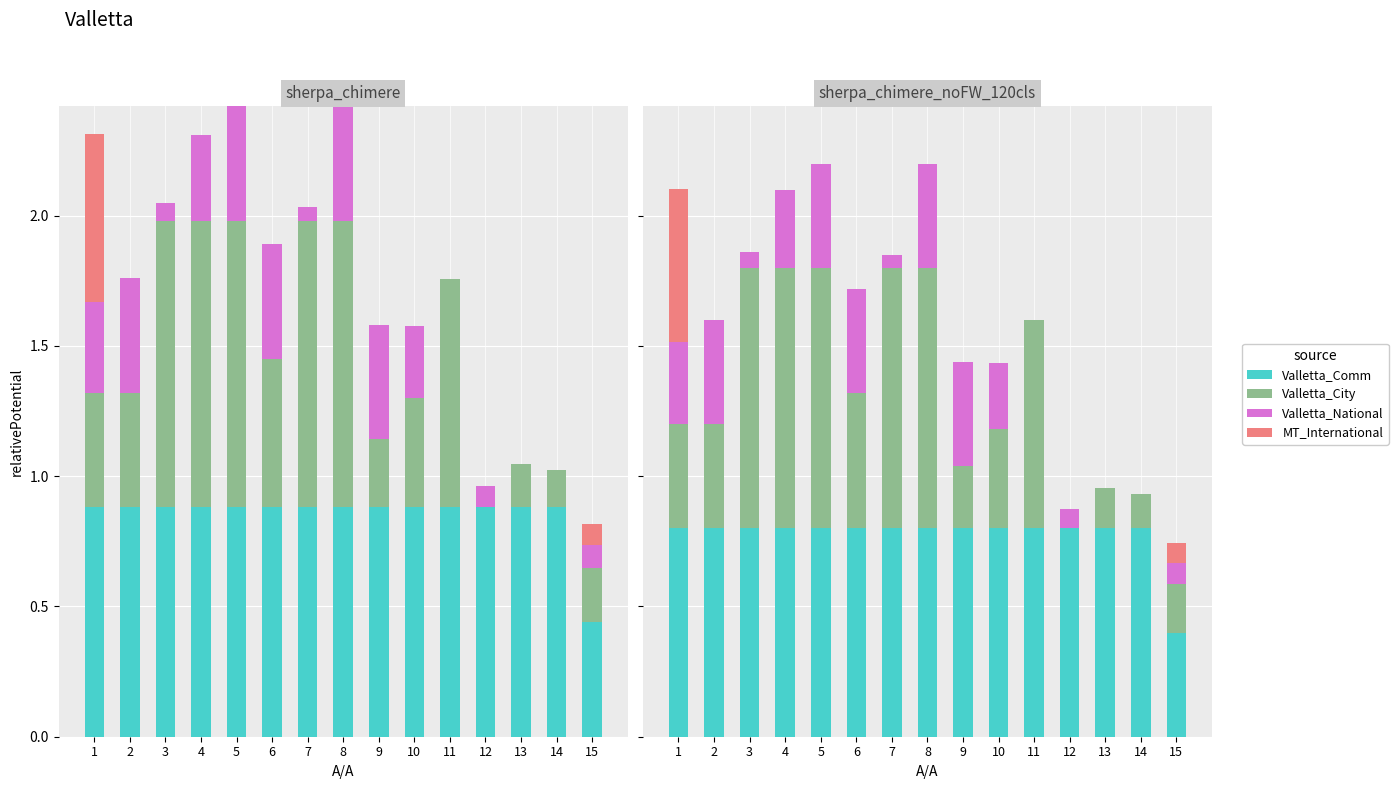

The value of Valletta_City at 1 is 0.1. True or false?

False